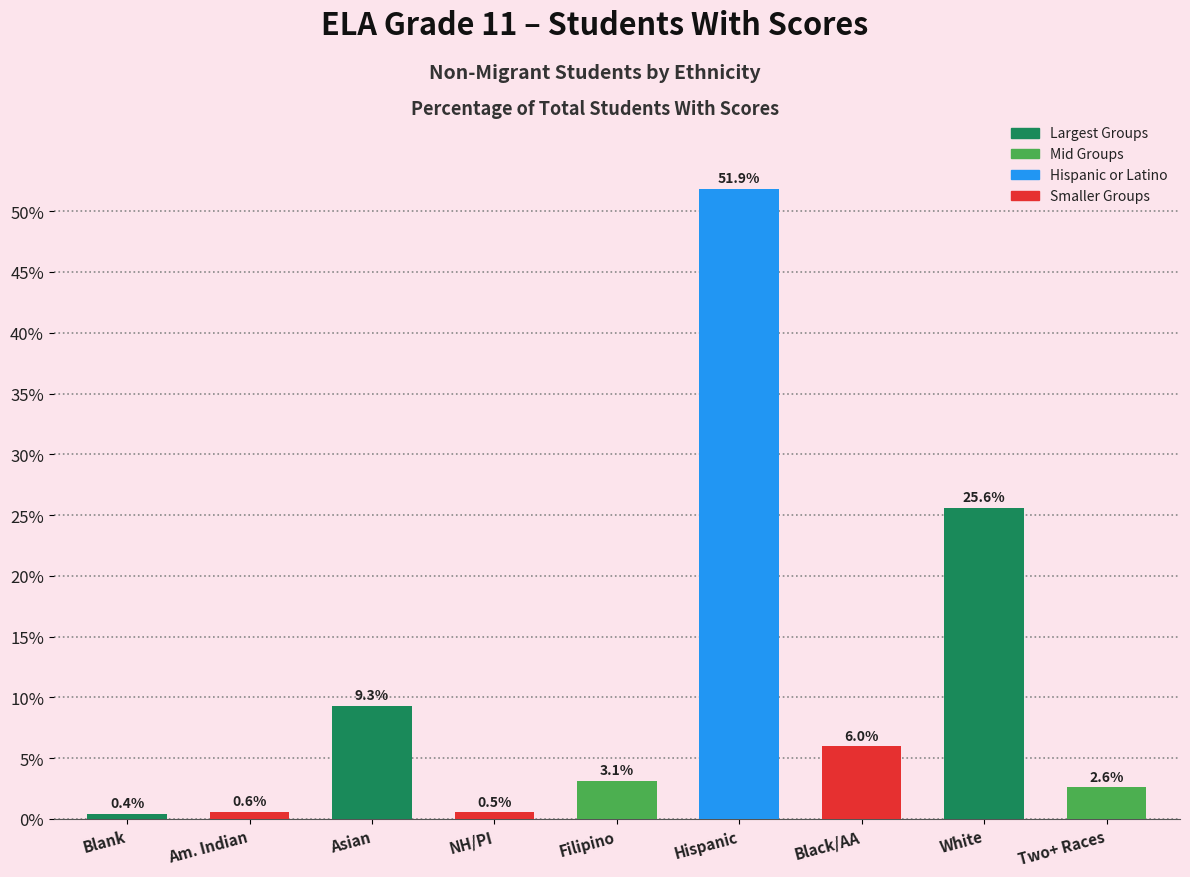

Rank the categories by value from highest to lowest.

Hispanic, White, Asian, Black/AA, Filipino, Two+ Races, Am. Indian, NH/PI, Blank